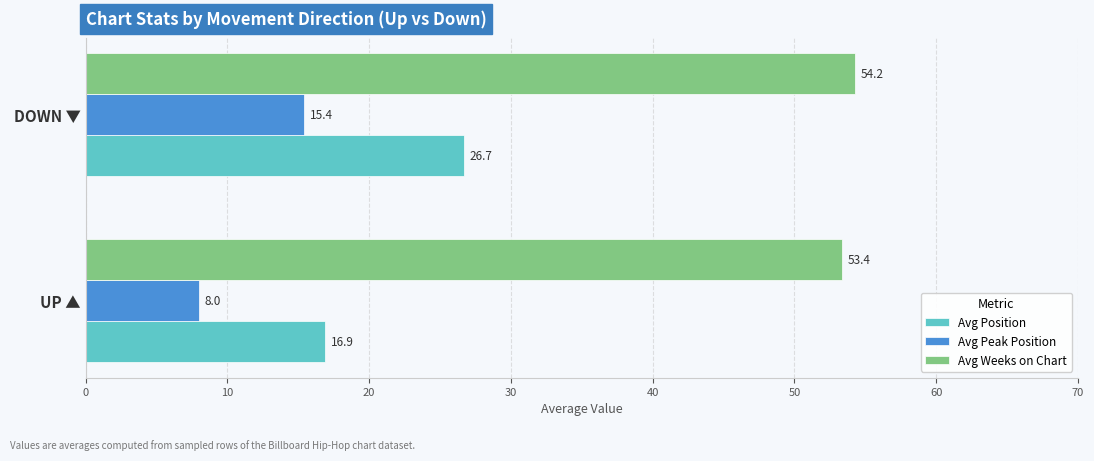

Count the number of data series in this chart.

3